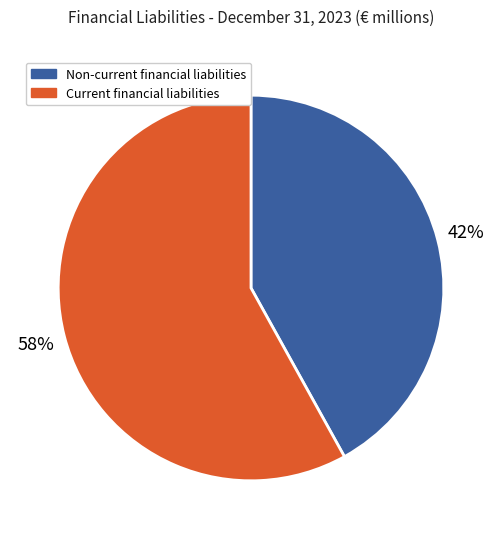

Is it true that Non-current financial liabilities is 42% of the pie?

True